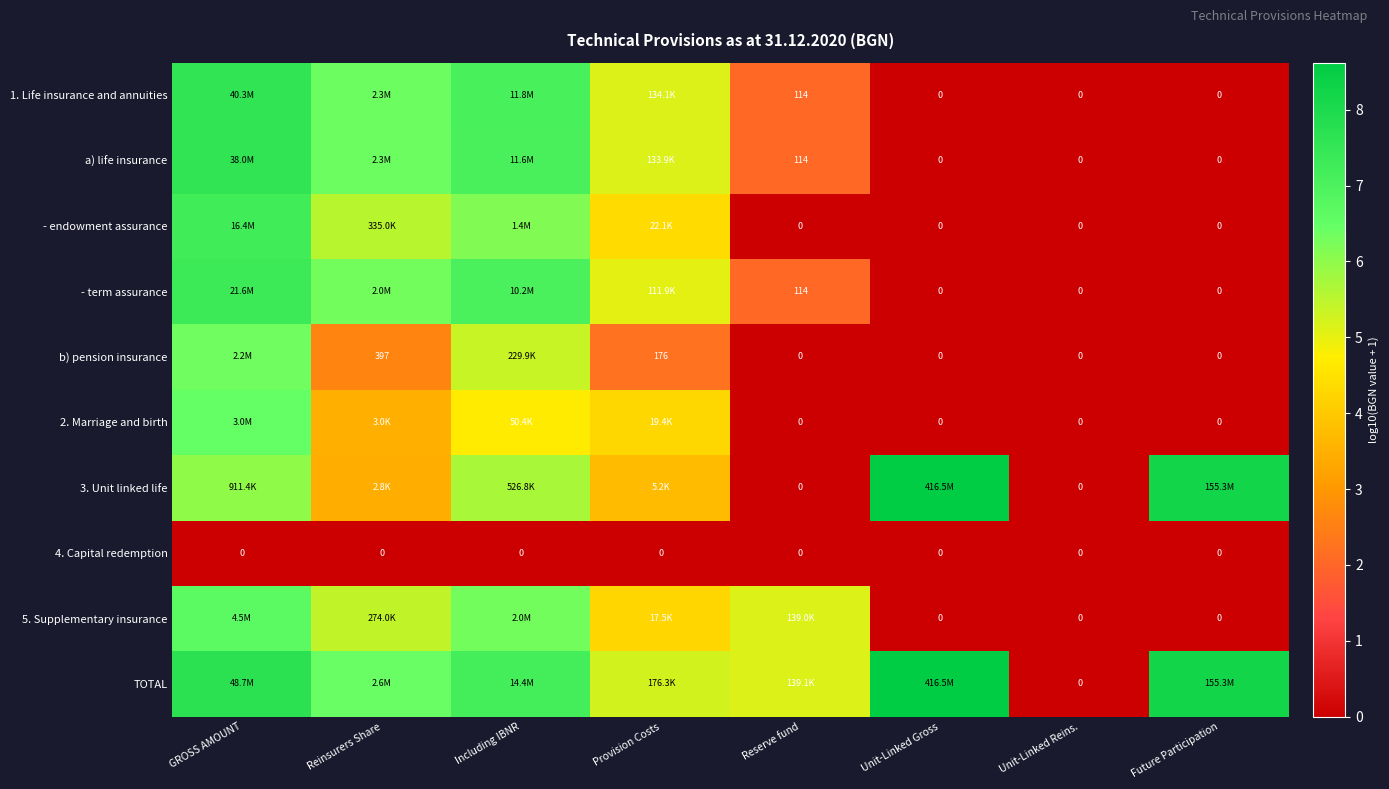

At how many categories does at least one series exceed 8?

2